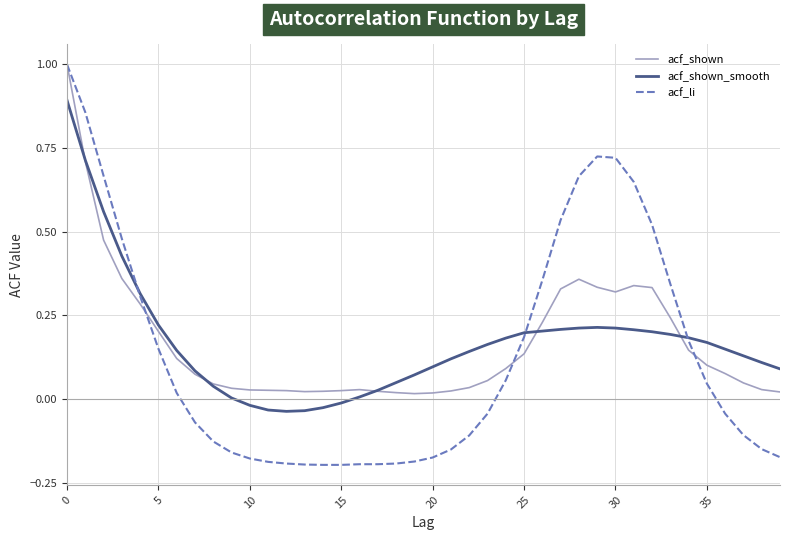

What is the maximum value for acf_li?

1.0